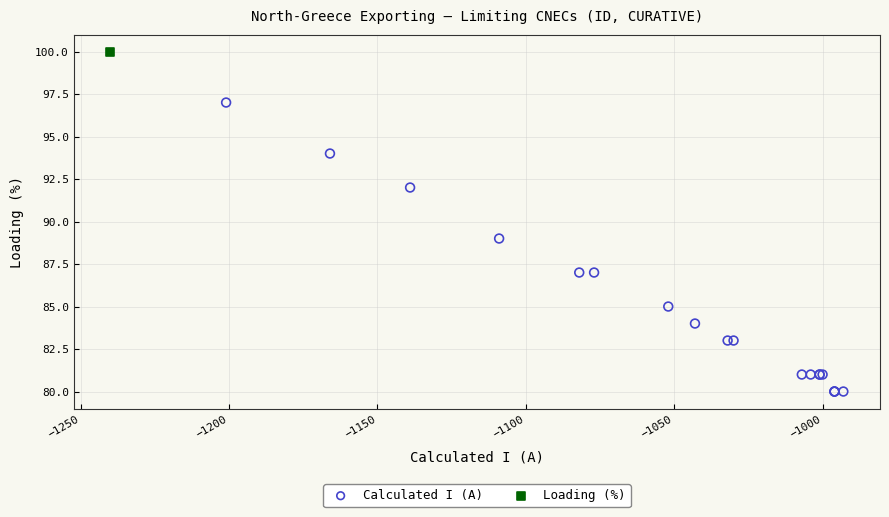

What are all the series names shown in the legend?

Calculated I (A), Loading (%)